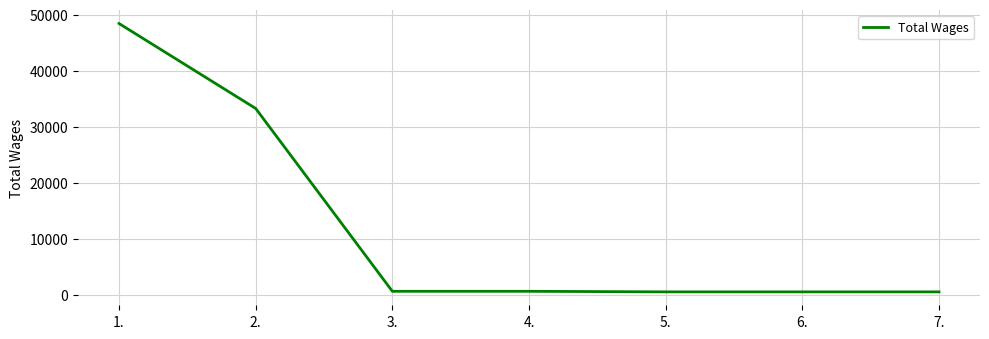

What is the greatest value displayed?

48464